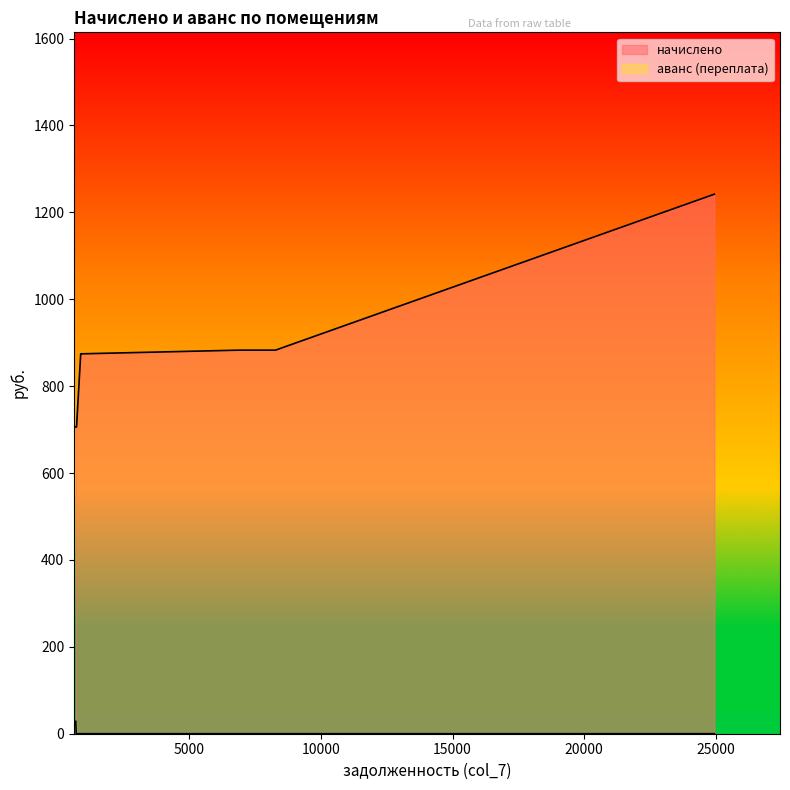

True or false: аванс (переплата) has a value of 0.0 at 5.

True